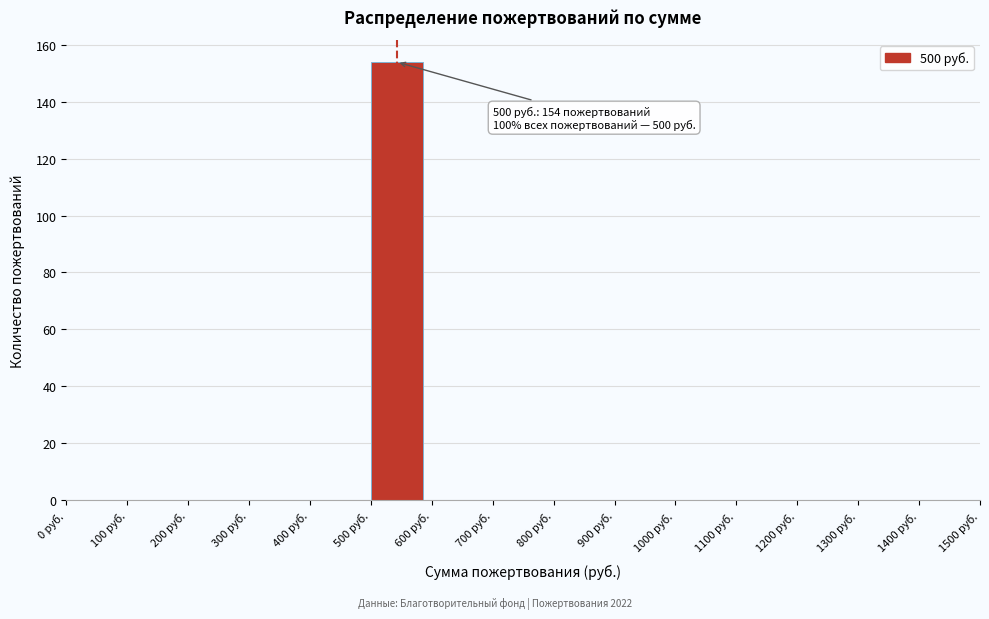

Which range on the x-axis has the tallest bar?

500 to 600